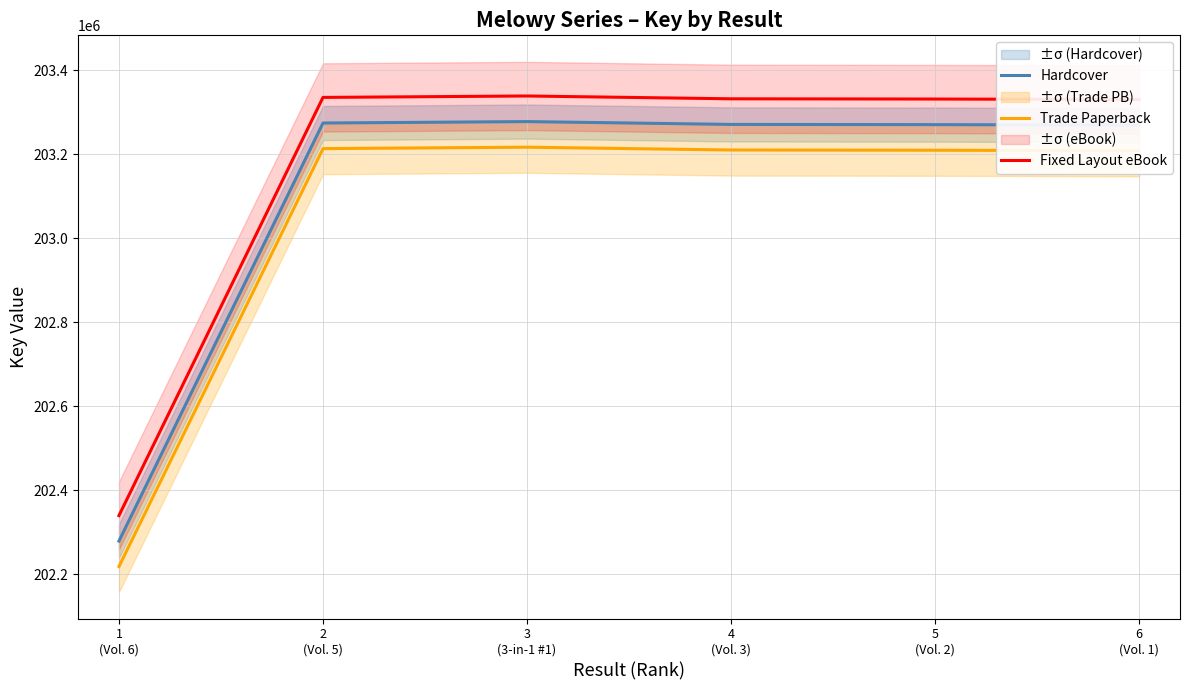

Which series changed the most between 2
(Vol. 5) and 4
(Vol. 3)?

Fixed Layout eBook